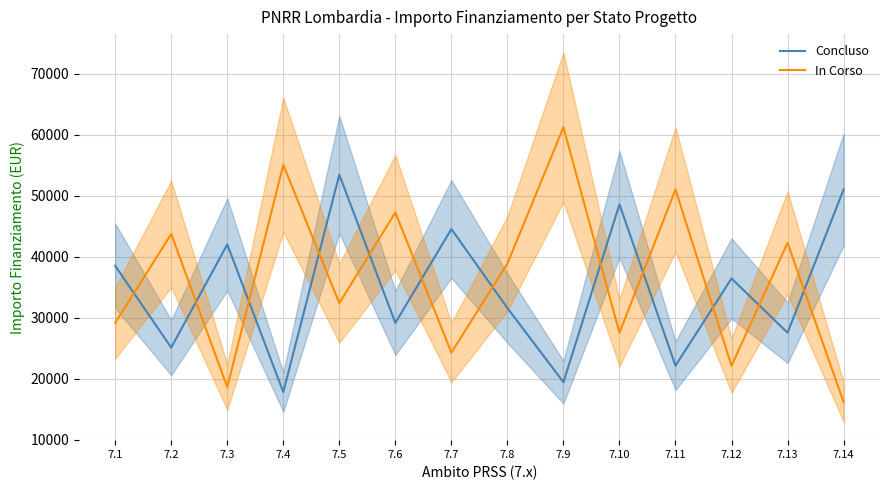

Which has a higher value, 7.10 or 7.2?

7.10